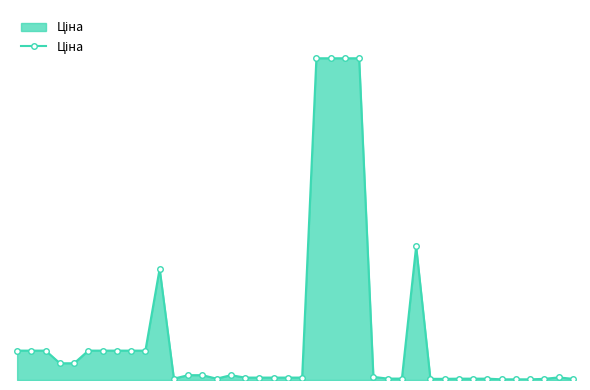

What is the value of the 2nd point from the left?

672.1